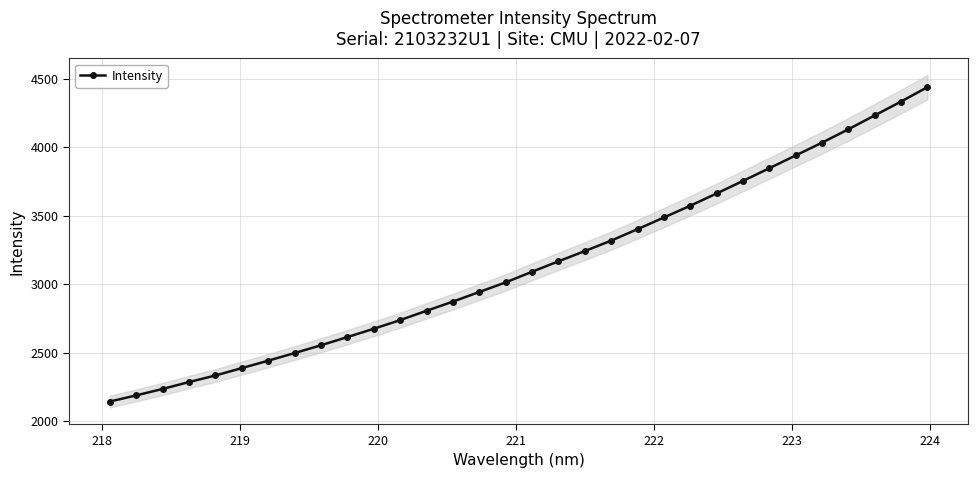

What is the value of the Intensity point at the 21st from the left?

3401.2